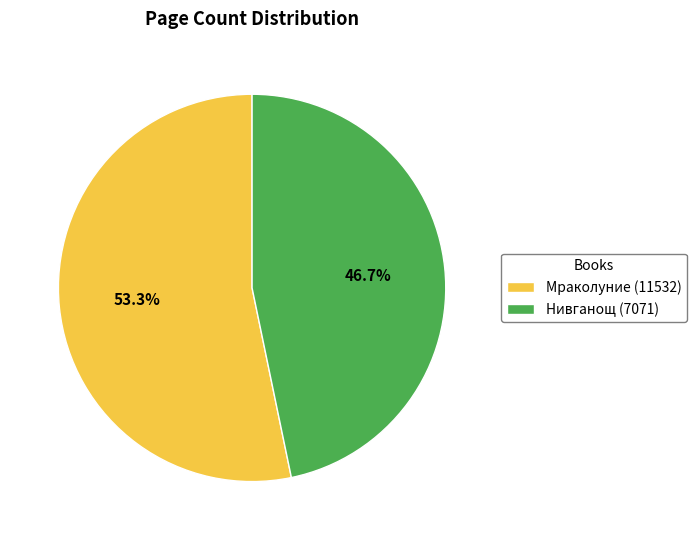

Which category has the smallest portion of the pie?

Нивганощ (7071)